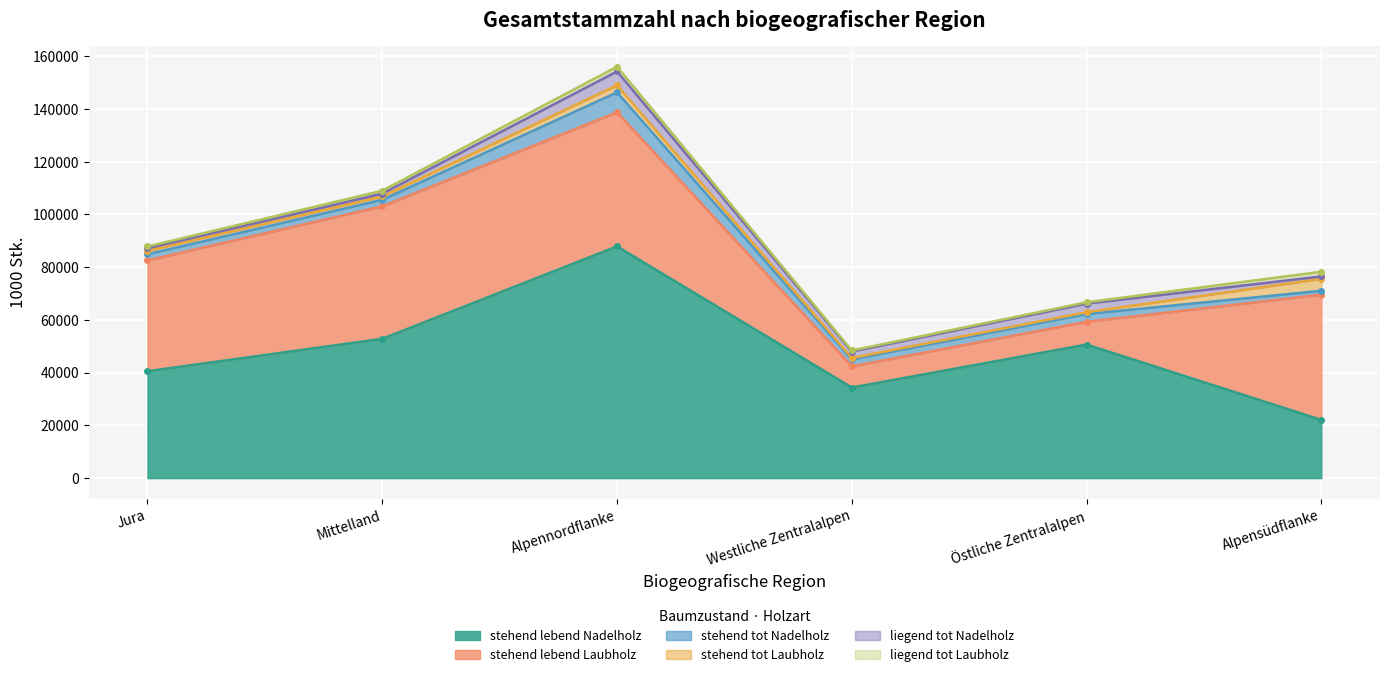

How many series are shown in this chart?

6